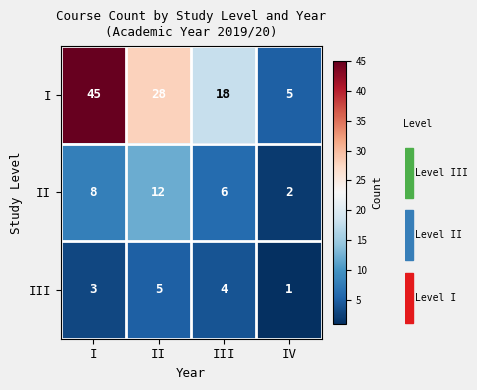

How many III values are between 3 and 5?

3